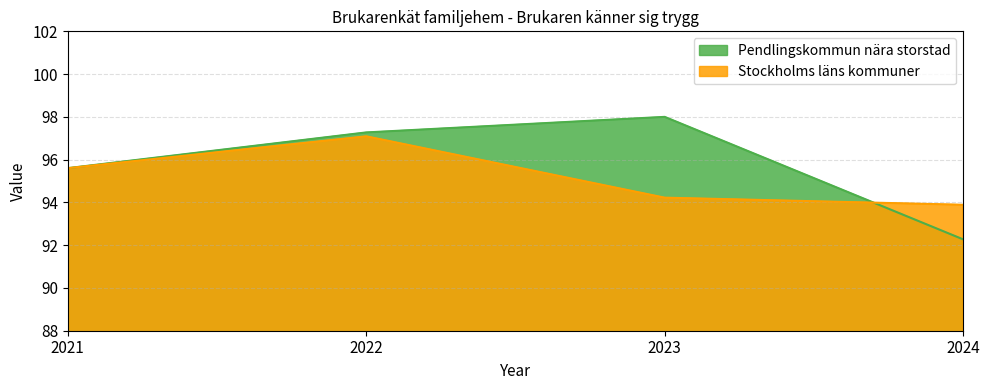

What is the value of the Pendlingskommun nära storstad point at the 2nd from the left?

97.3